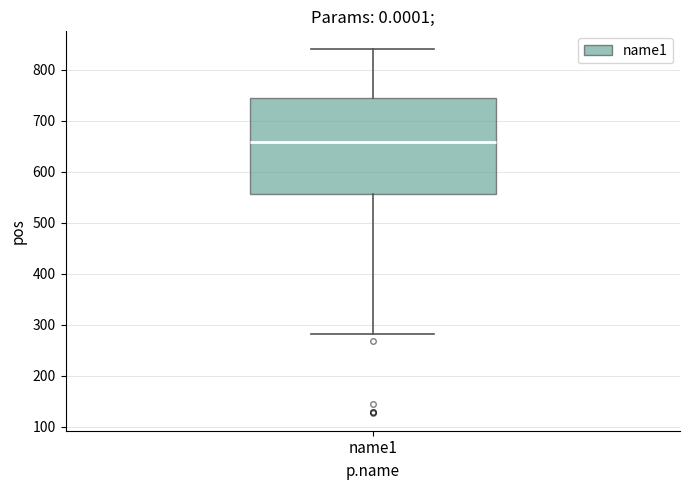

Transcribe this box plot: give where the median line is, the range the box spans, and where the two whiskers end, as read against the y-axis. The values are not printed on the chart, so give them approximately, as read against the axis.

median 660, box 560 to 750, whiskers 280 to 840